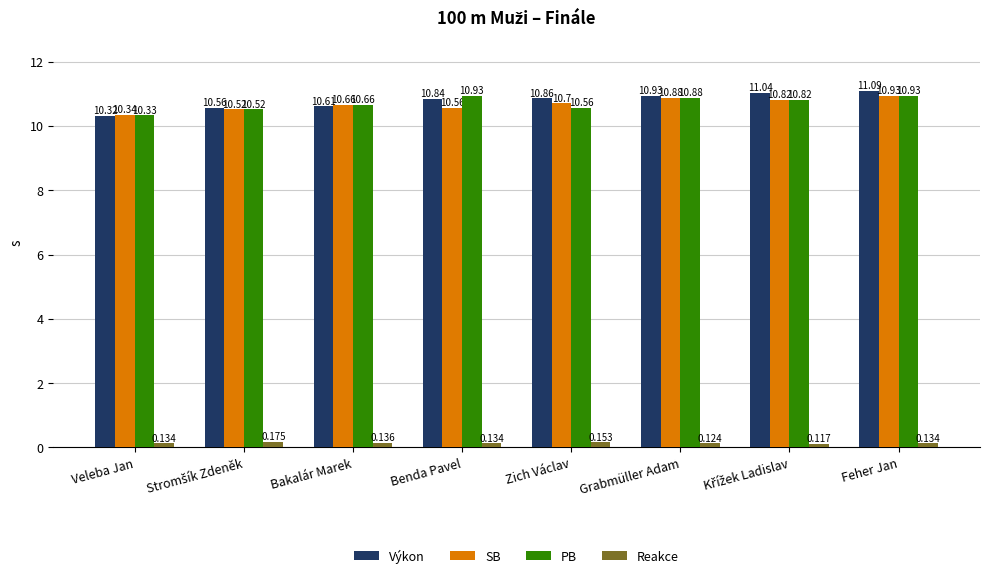

What are all the series names shown in the legend?

Výkon, SB, PB, Reakce